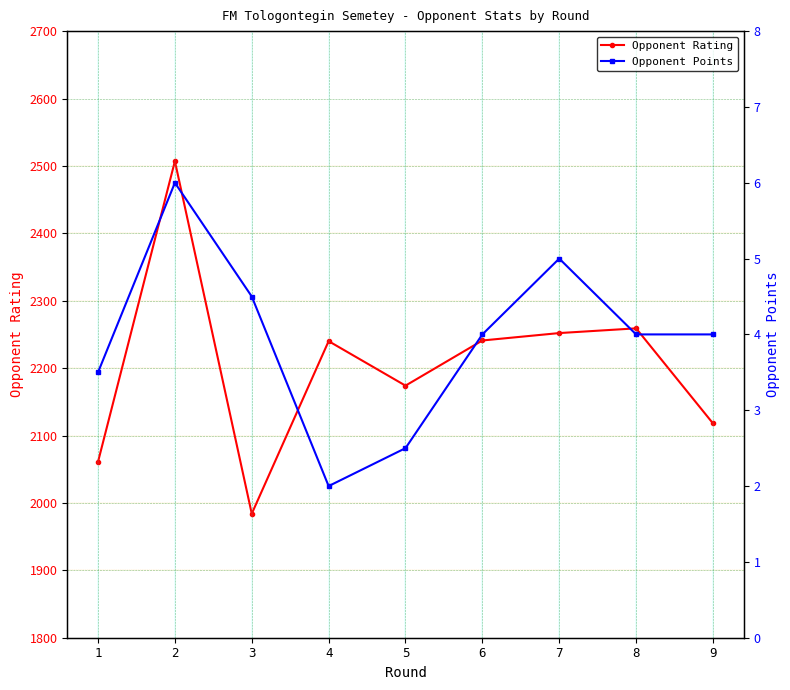

Read the Opponent Points value at 8.

4.0